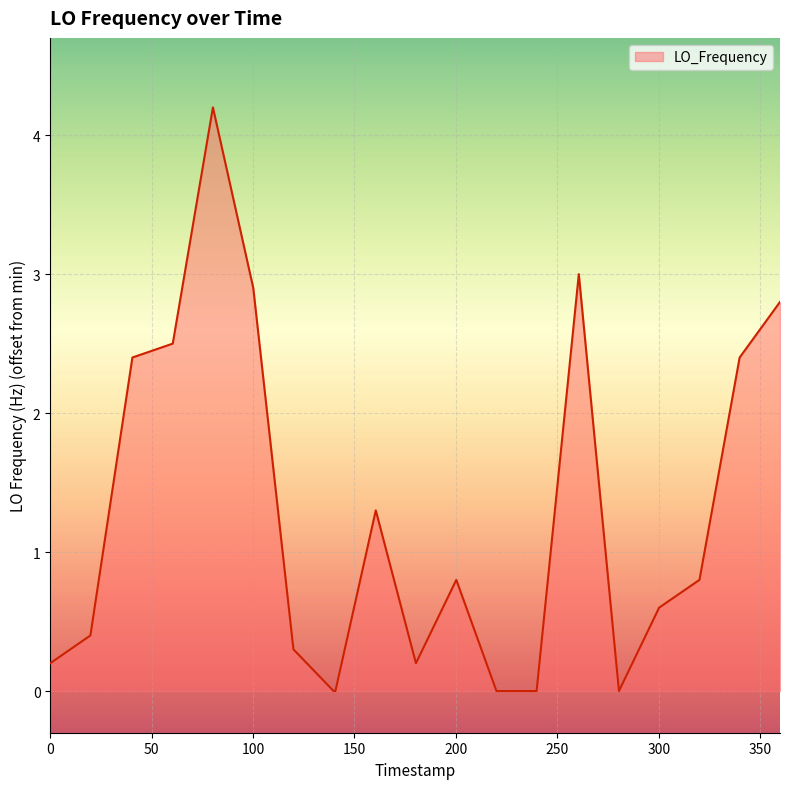

What is the greatest value displayed?

4.2